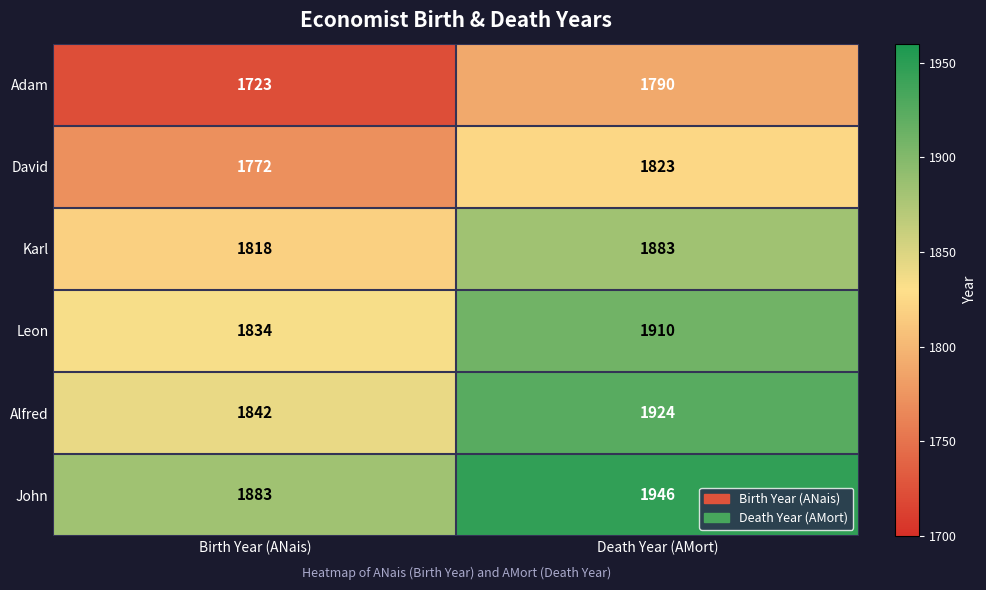

At Birth Year (ANais), list the series in order from smallest to largest.

Adam, David, Karl, Leon, Alfred, John